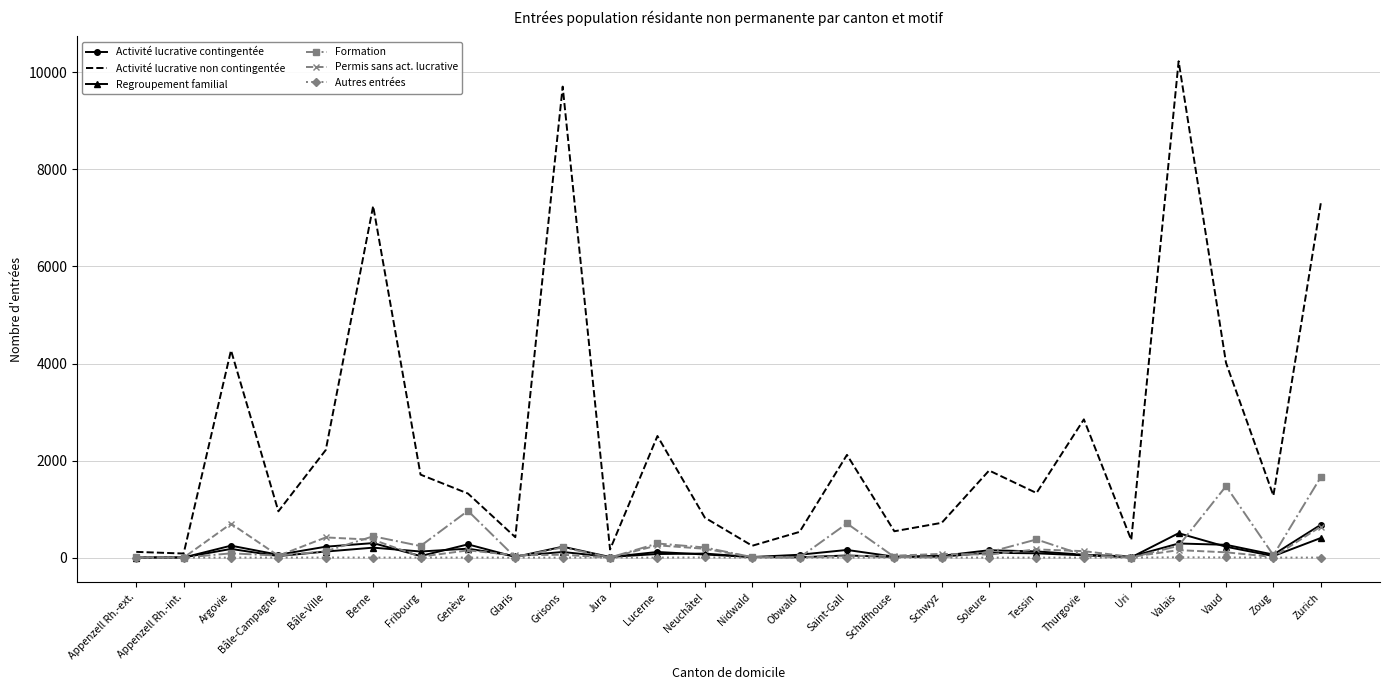

Is the value of Activité lucrative contingentée at Berne greater than the value of Formation at Jura?

Yes